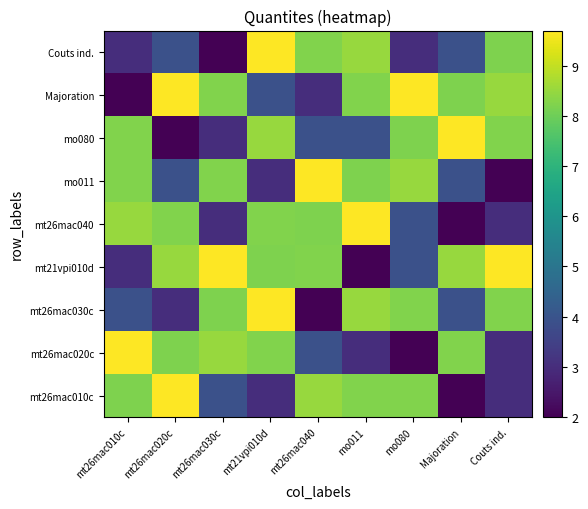

At how many categories does at least one series exceed 2?

9